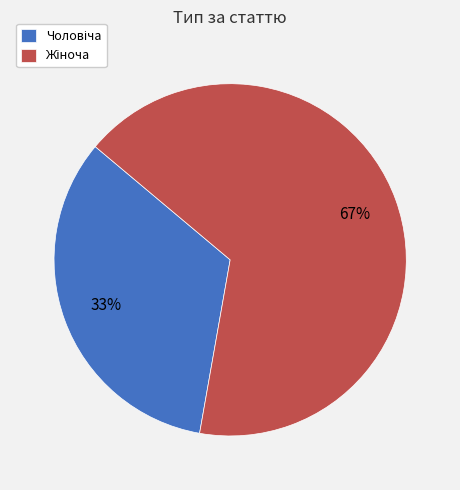

To the nearest percent, what is the average slice percentage?

50%